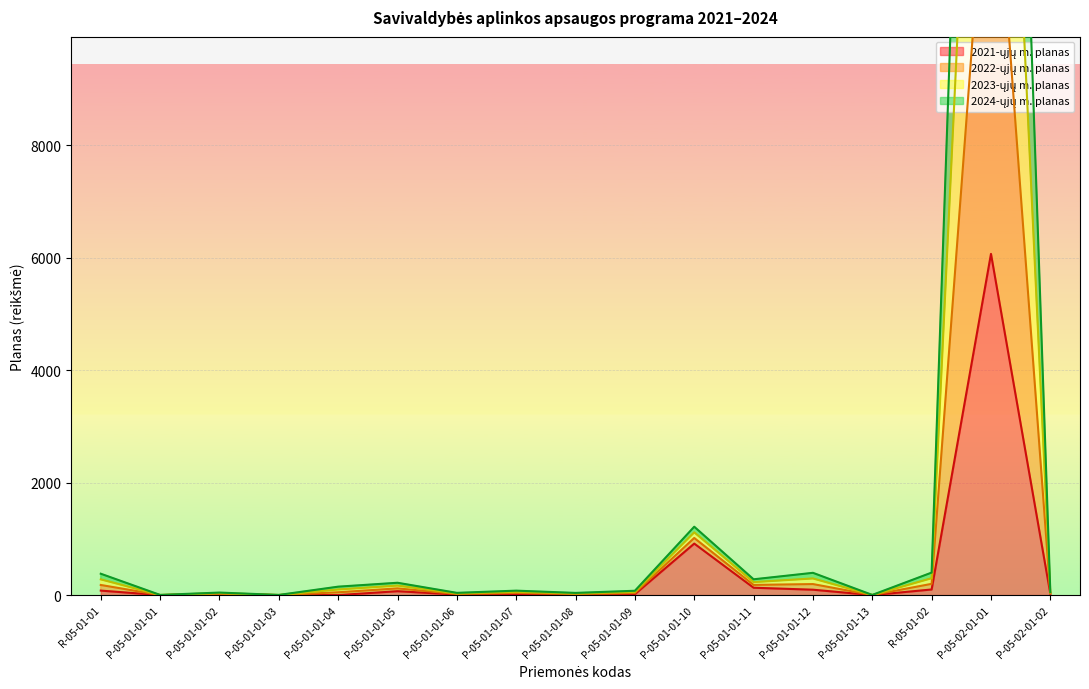

List the series in order of their peak value, lowest first.

2021-ųjų m. planas, 2024-ųjų m. planas, 2023-ųjų m. planas, 2022-ųjų m. planas